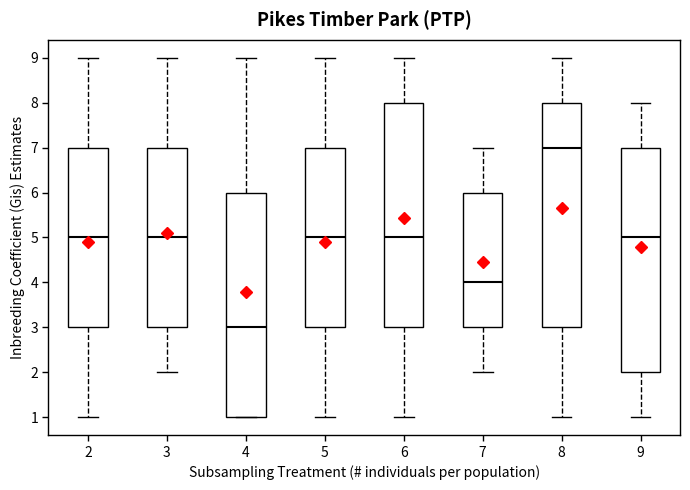

Which box has the lowest median line?

4